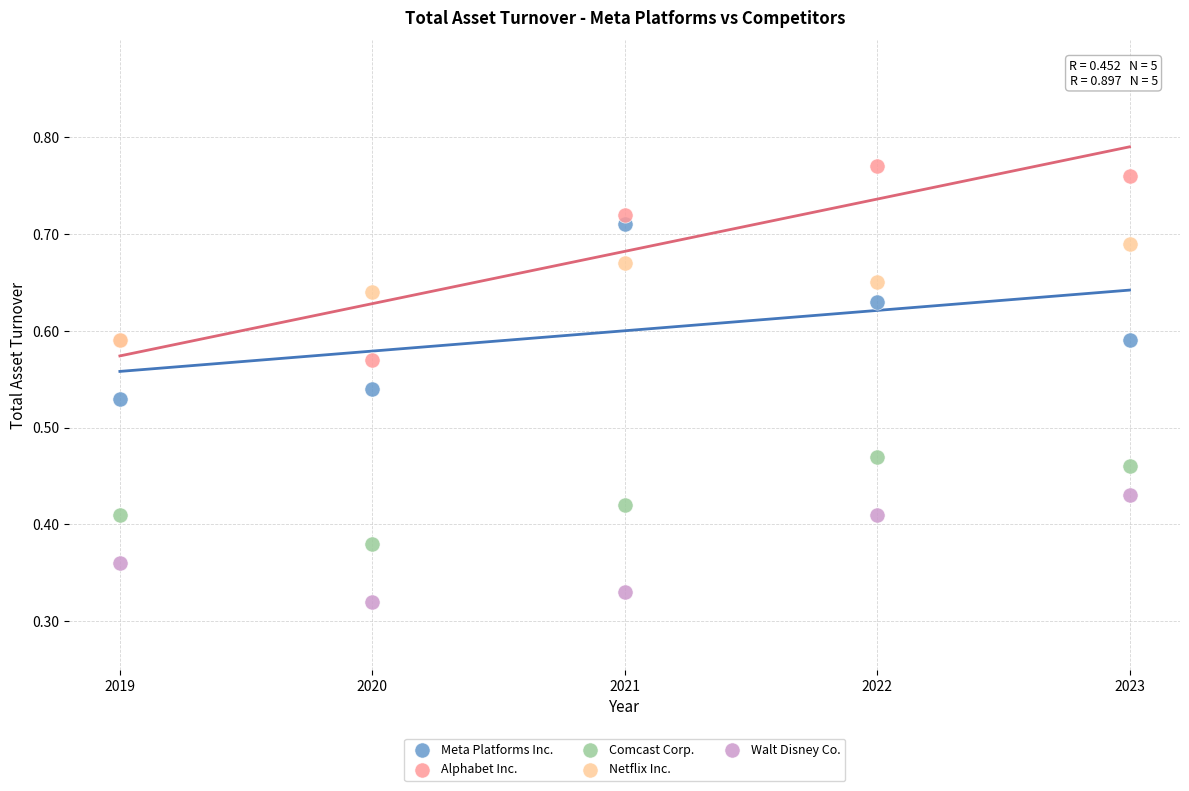

What are all the series names shown in the legend?

Meta Platforms Inc., Alphabet Inc., Comcast Corp., Netflix Inc., Walt Disney Co.